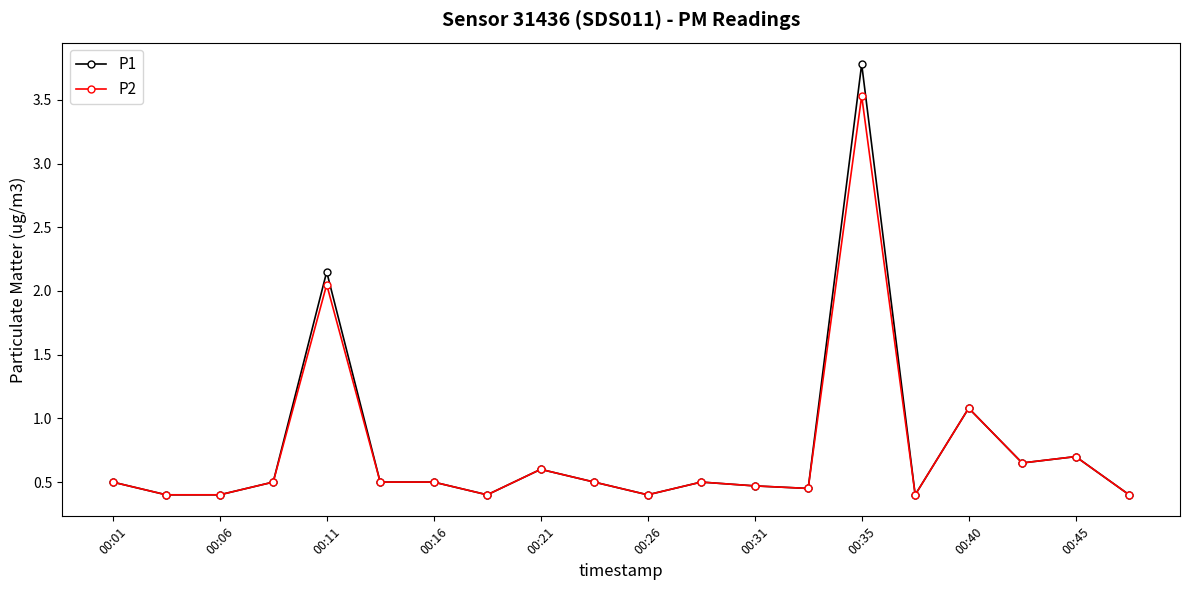

Rank the series by their maximum value, from highest to lowest.

P1, P2